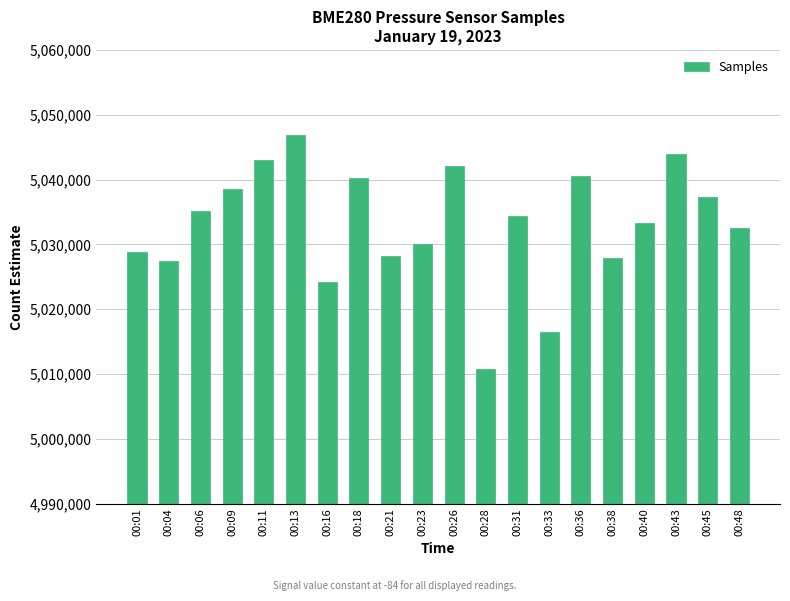

Read the value at 00:31.

5034423